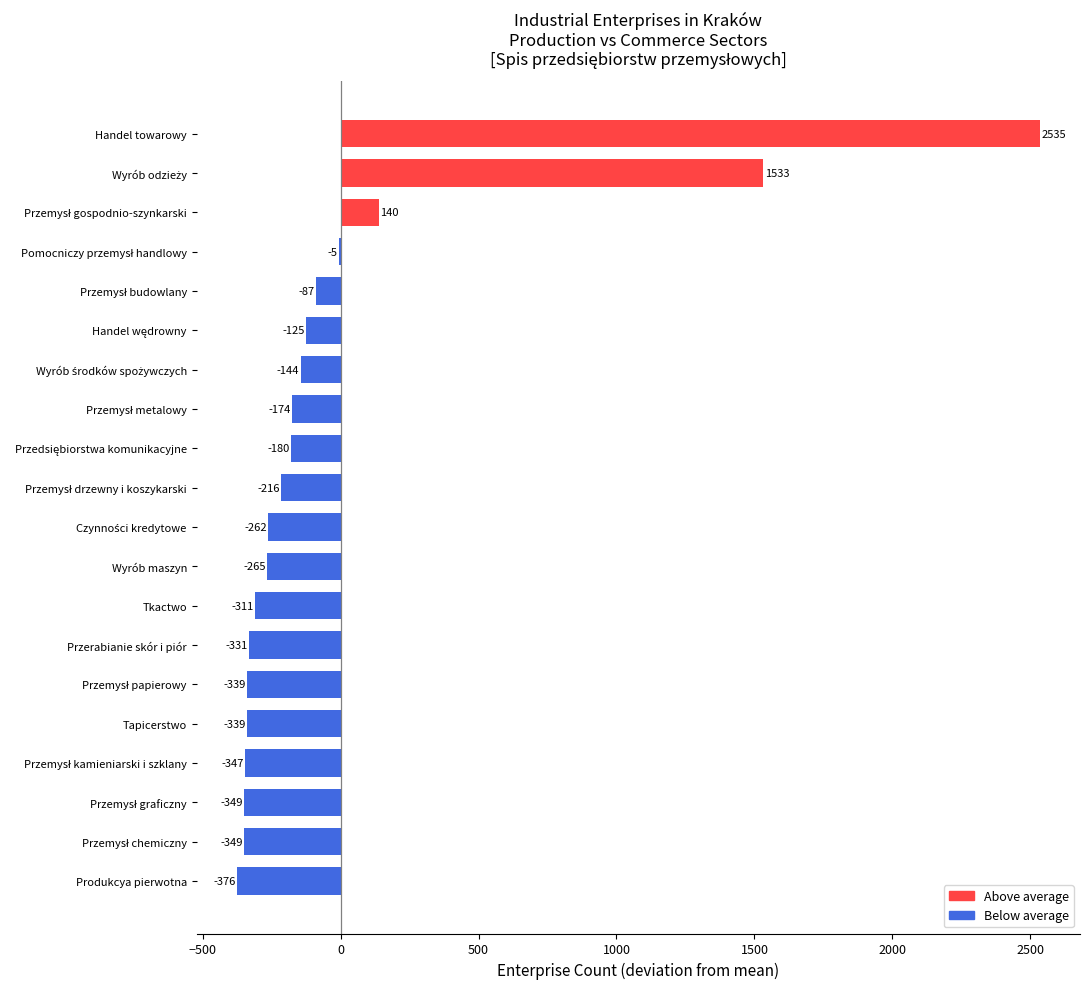

The chart shows a value of -331.4 at Przerabianie skór i piór. True or false?

True